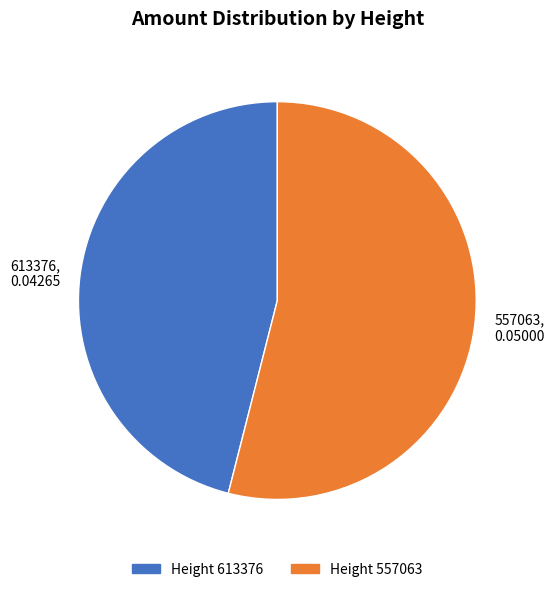

The 613376, 0.04265 slice represents 46% of the pie. True or false?

True